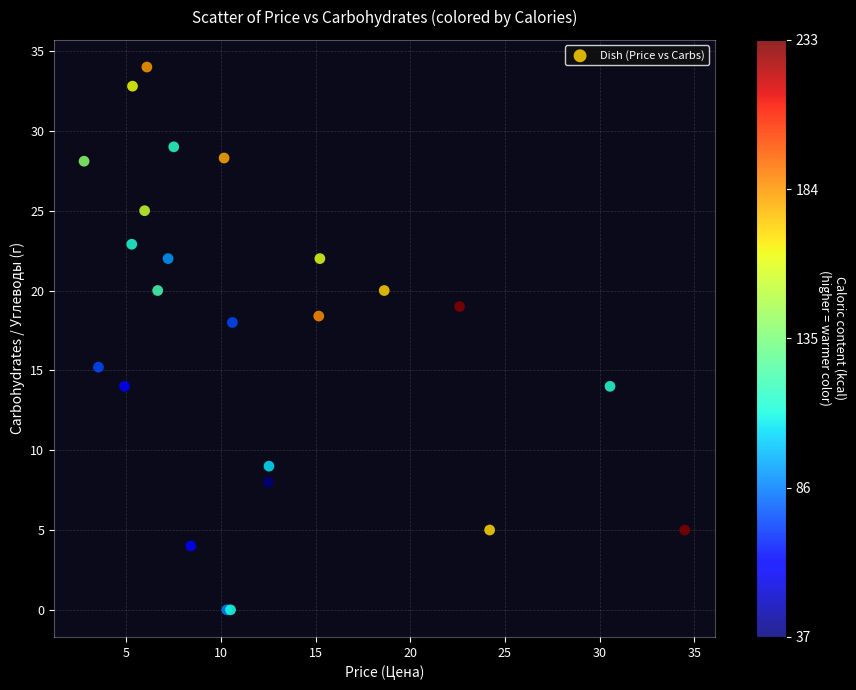

What Y value in the scatter plot is closest to 17?

18.0